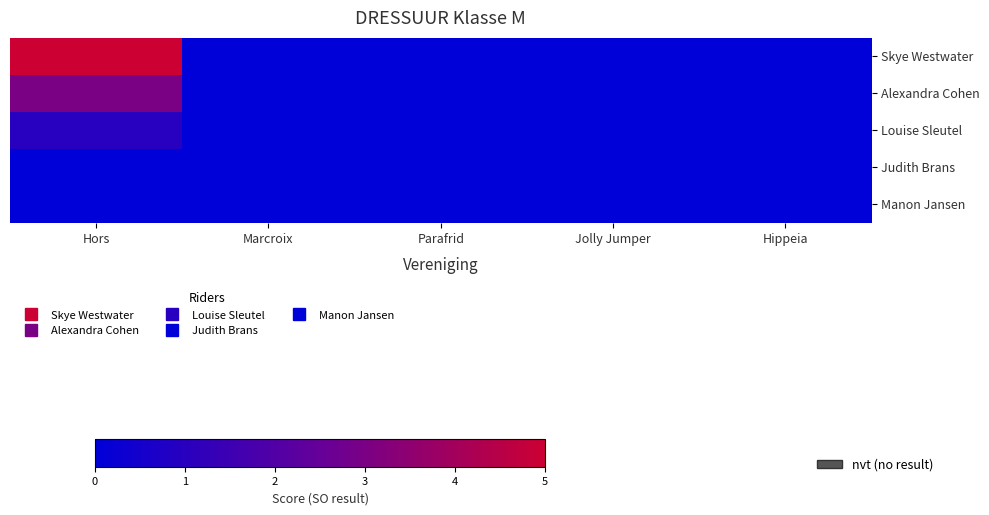

Which series has the largest total across all categories?

Skye Westwater